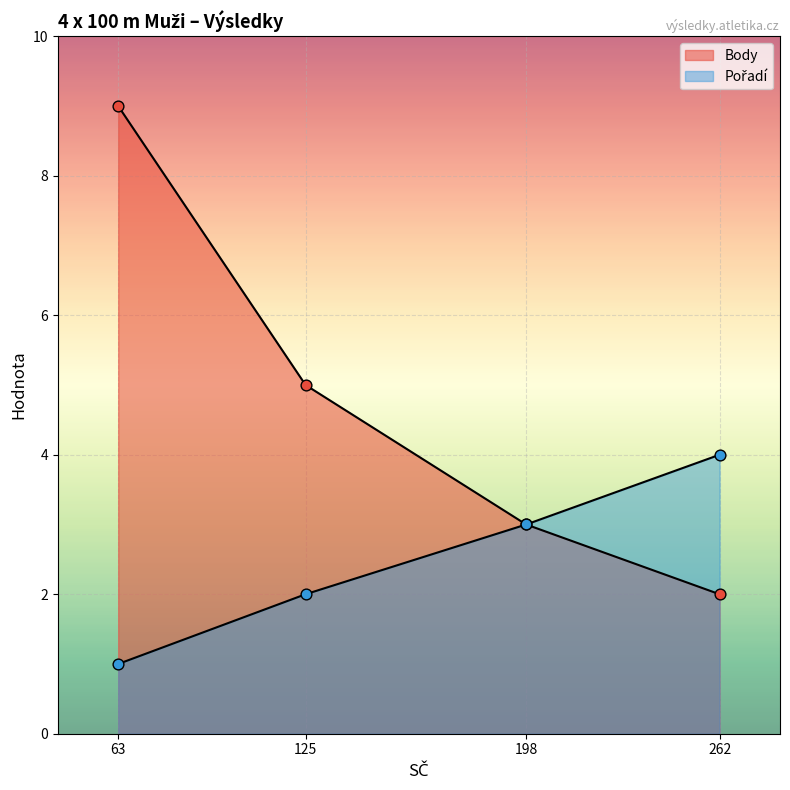

Is the value of Pořadí at 198 greater than the value of Body at 63?

No